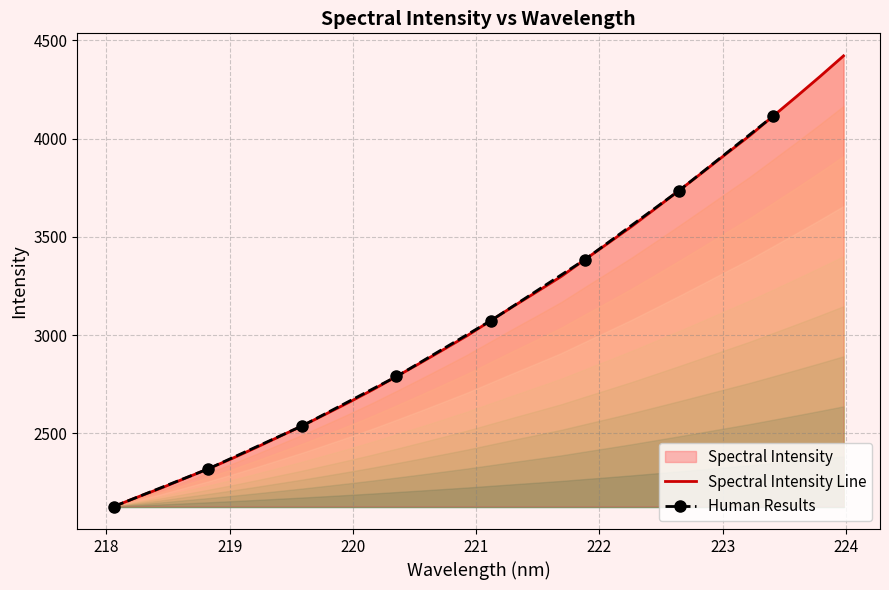

True or false: there are more than 1 points higher than both neighbors.

False